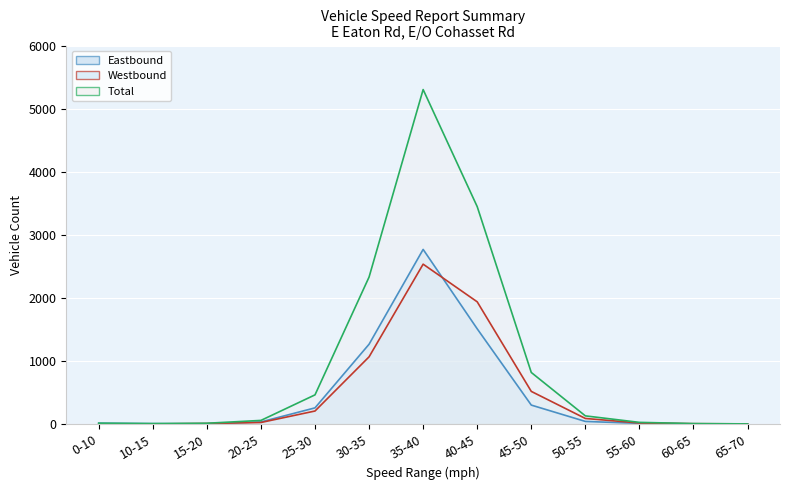

What is the maximum value shown in the chart?

5302